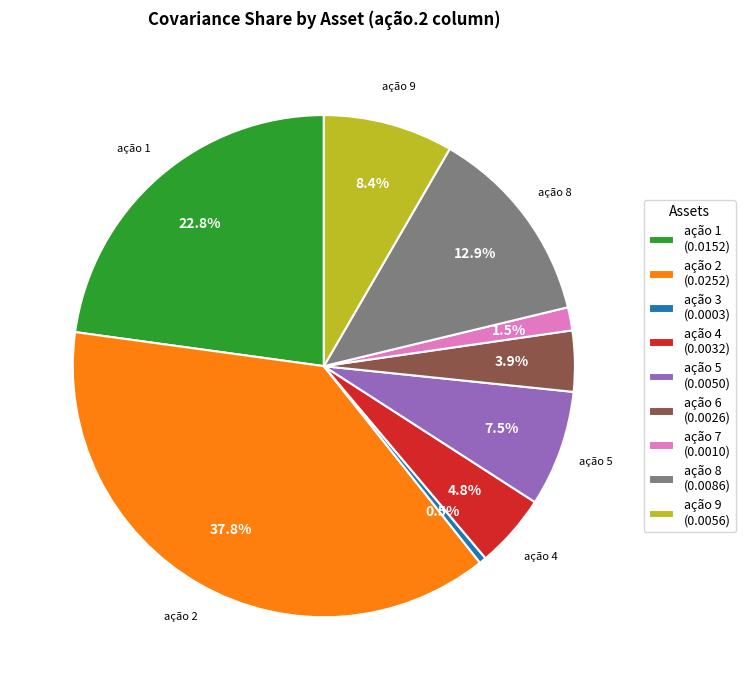

How many slices are in this pie chart?

9